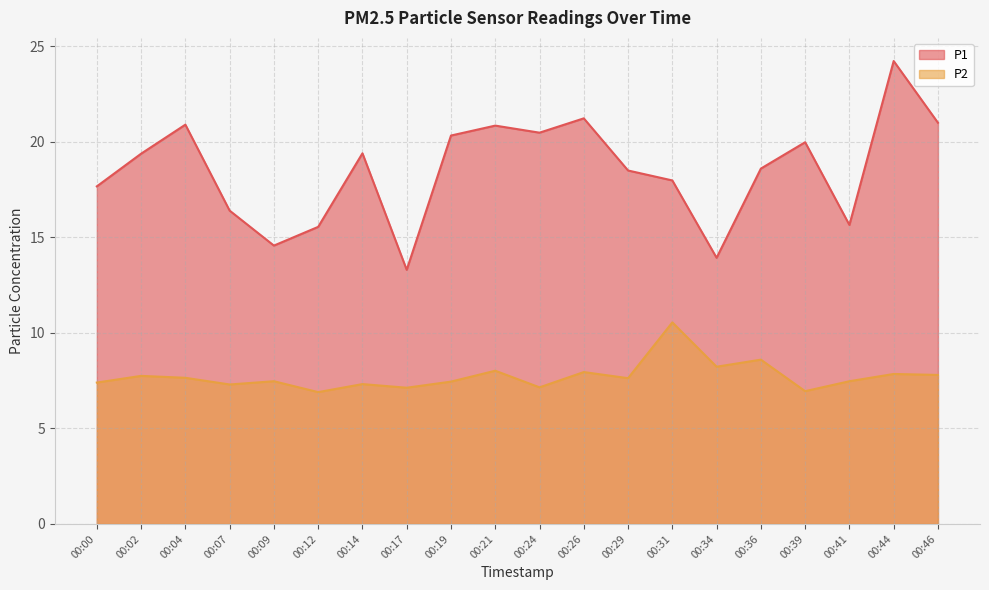

What are all the series names shown in the legend?

P1, P2